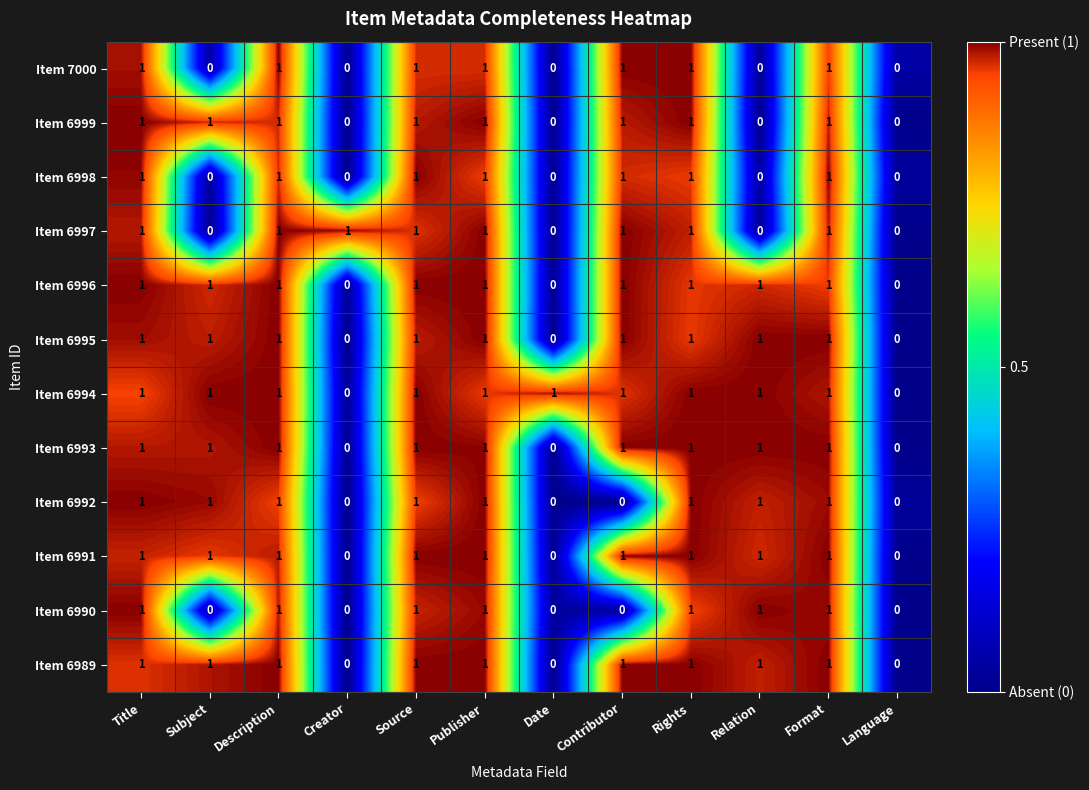

What is the total value across all series at Relation?

8